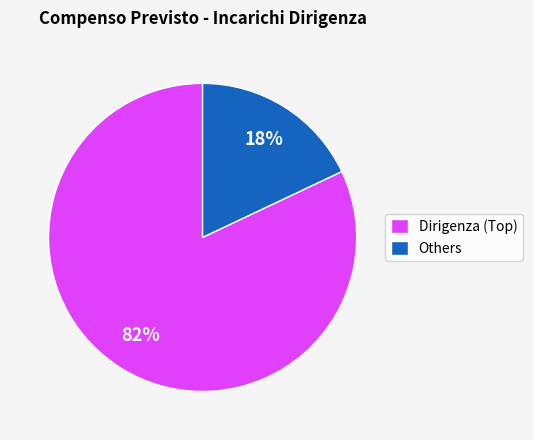

Is it true that Others is 18% of the pie?

True